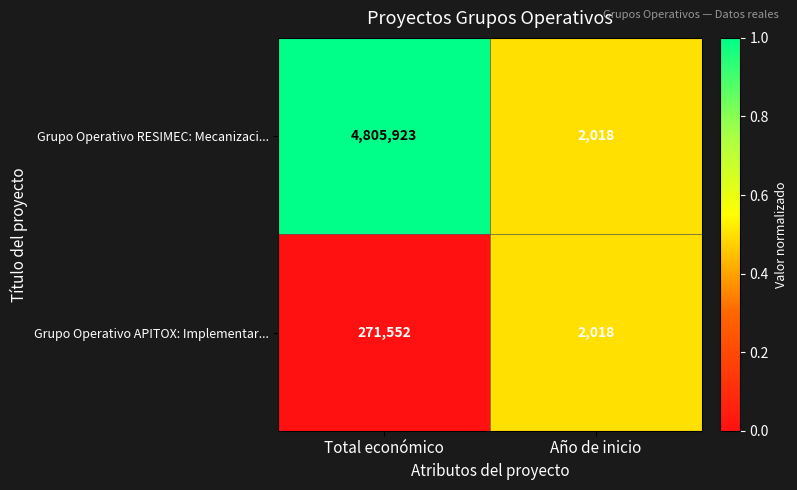

Reading right to left, transcribe all the data shown in this chart.

Grupo Operativo RESIMEC: Mecanizaci...: Año de inicio=2018	Total económico=4805923
Grupo Operativo APITOX: Implementar...: Año de inicio=2018	Total económico=271552